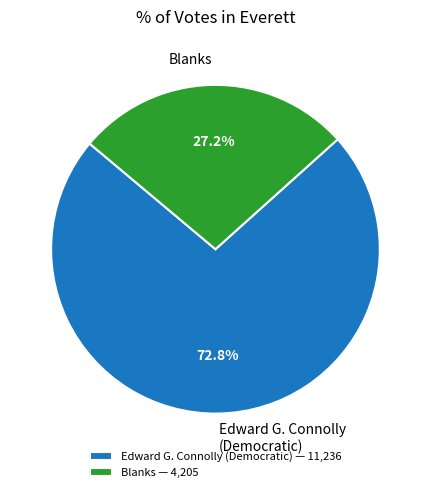

What is the ratio of the value at Blanks to the value at Edward G. Connolly (Democratic)?

0.4